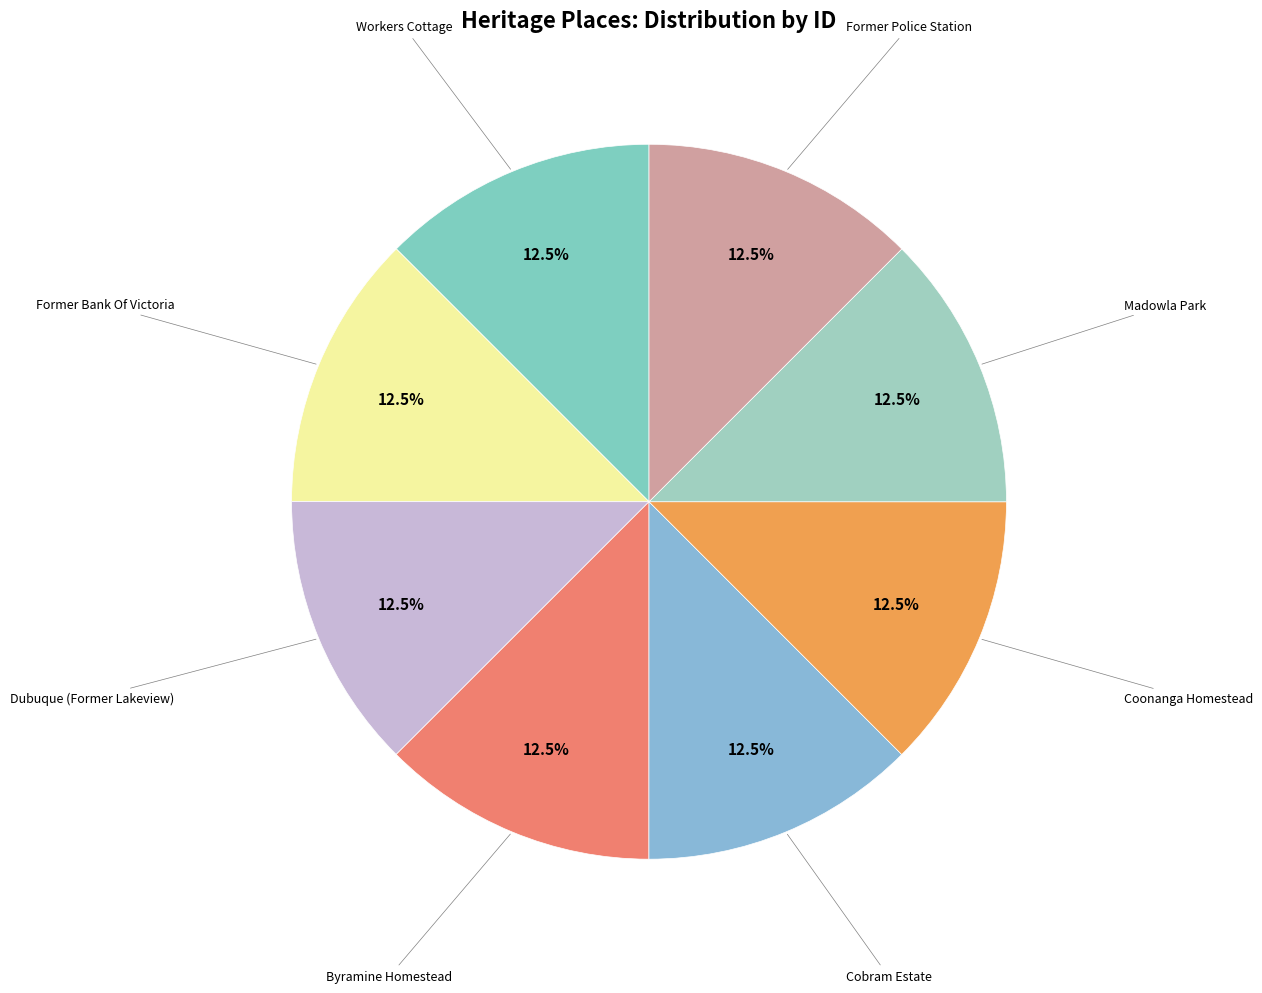

Which slice is the largest?

Former Police Station